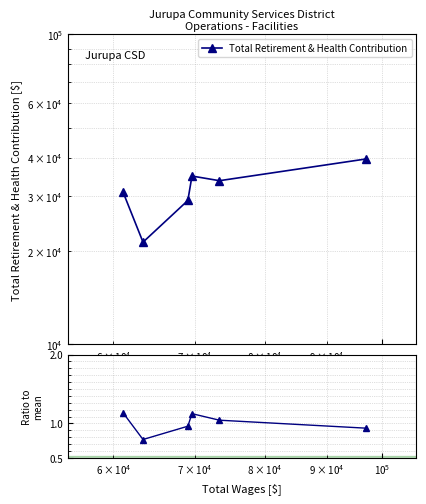

How many series are shown in this chart?

2